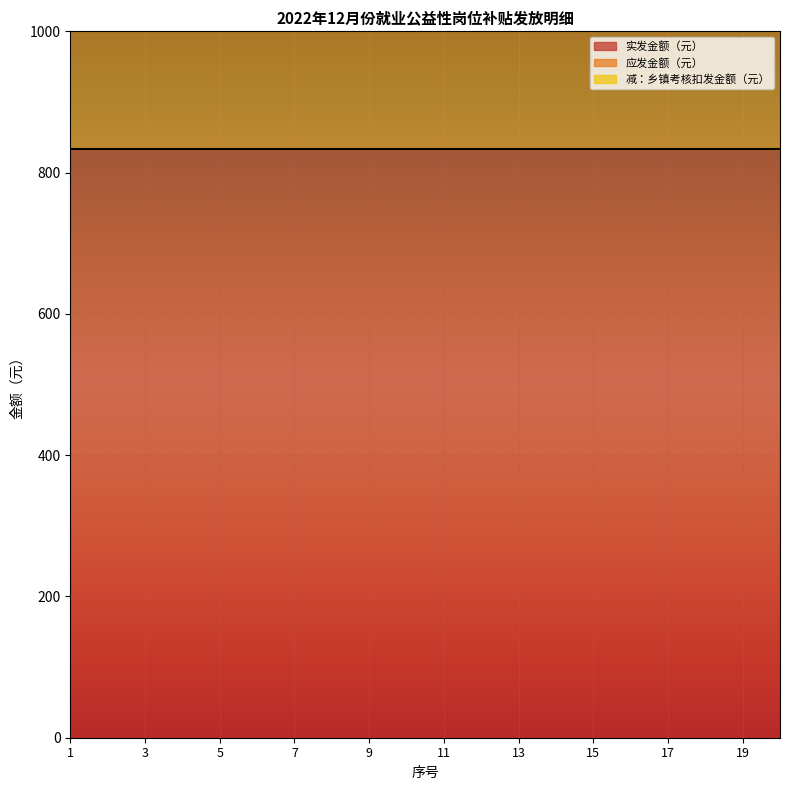

True or false: 应发金额（元） and 减：乡镇考核扣发金额（元） intersect in this chart.

False